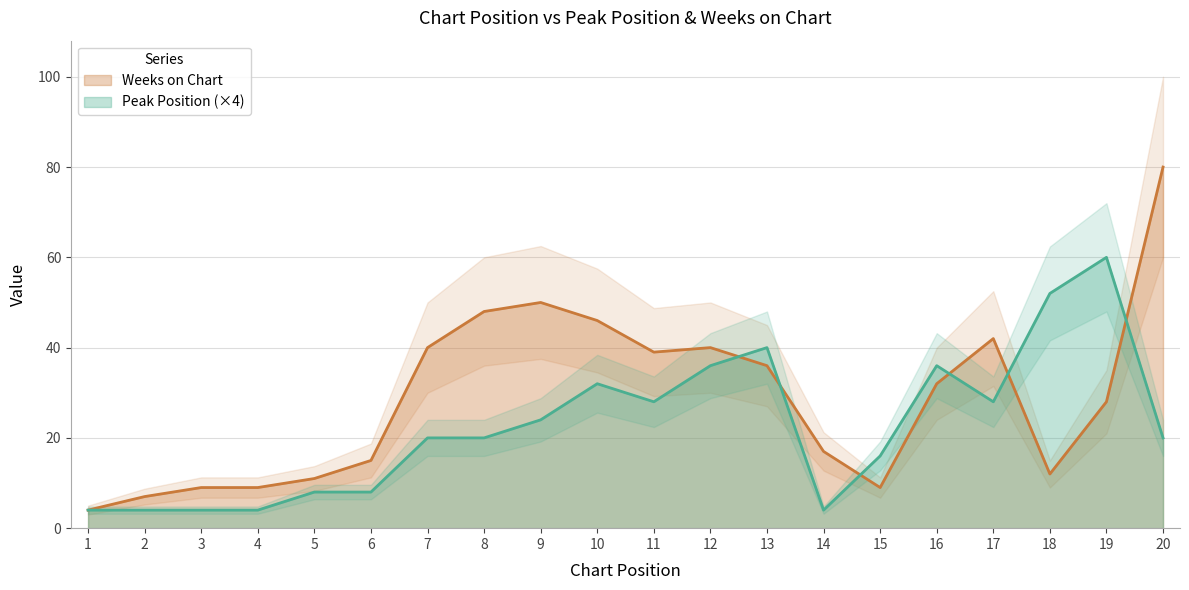

The value of Peak Position at 18 is 18. True or false?

False